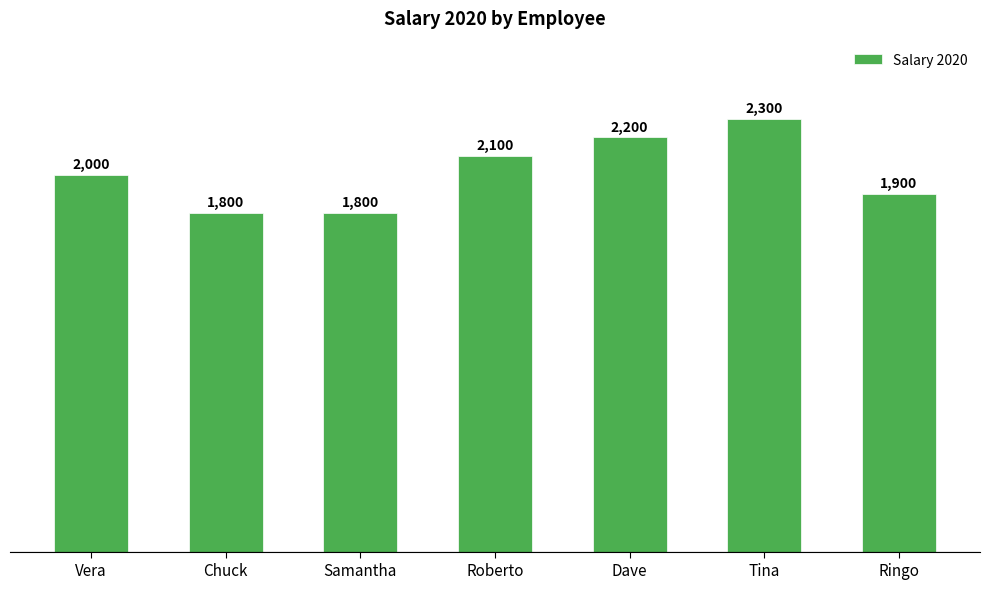

The chart shows a value of 2300 at Tina. True or false?

True